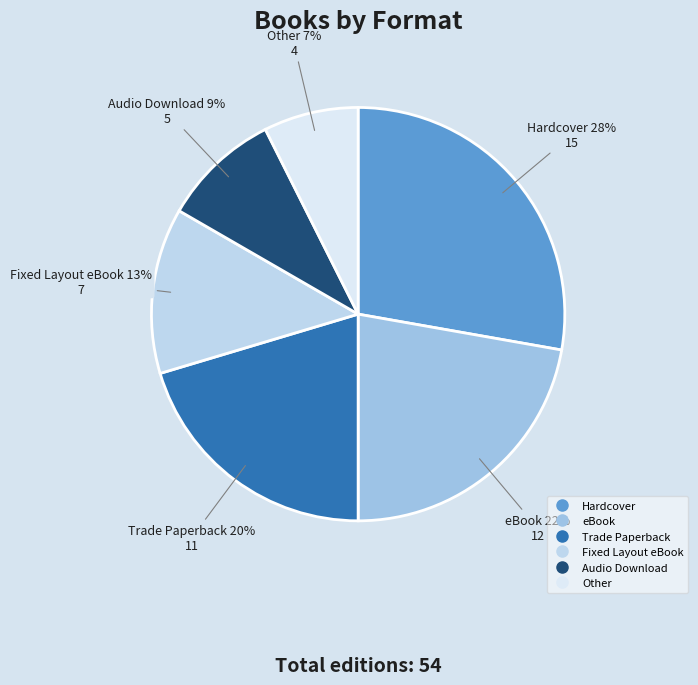

Combined, do Other and Audio Download account for over 50%?

No